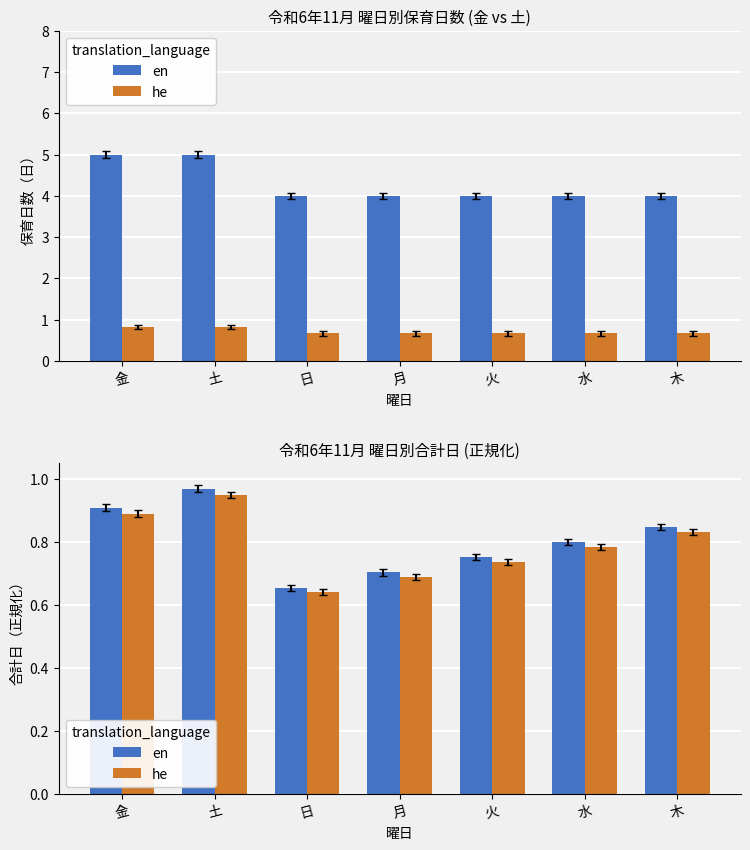

At which label does he reach its minimum?

日